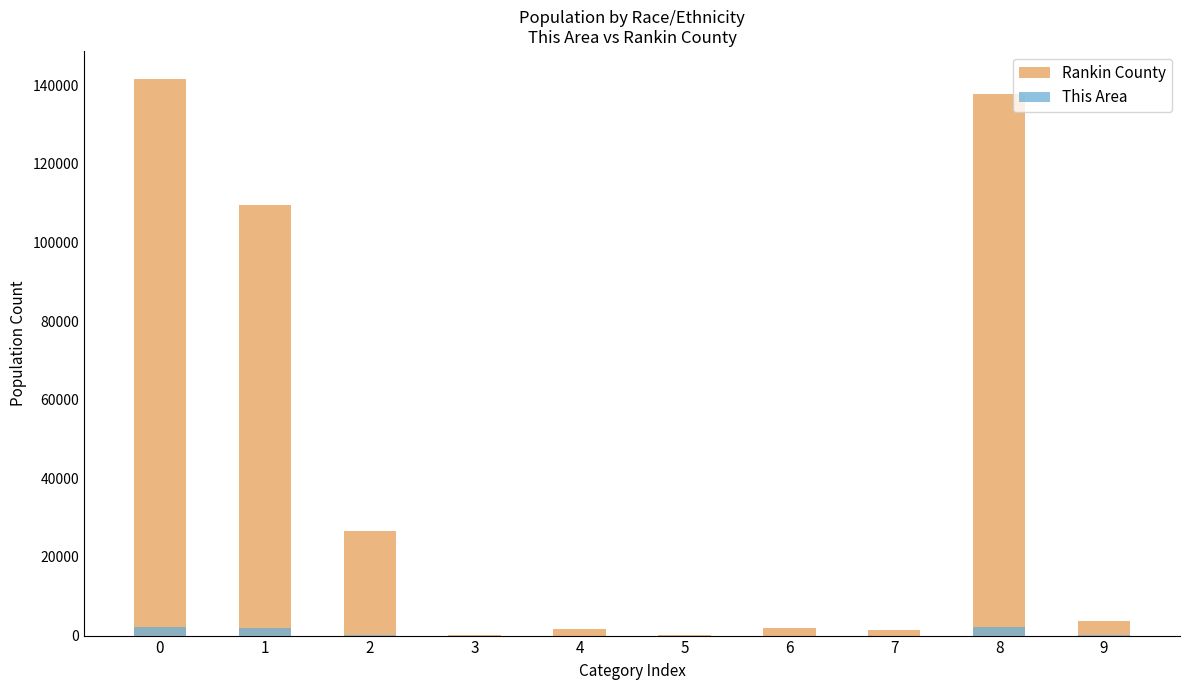

Is it true that Rankin County equals 35651 at 2?

False